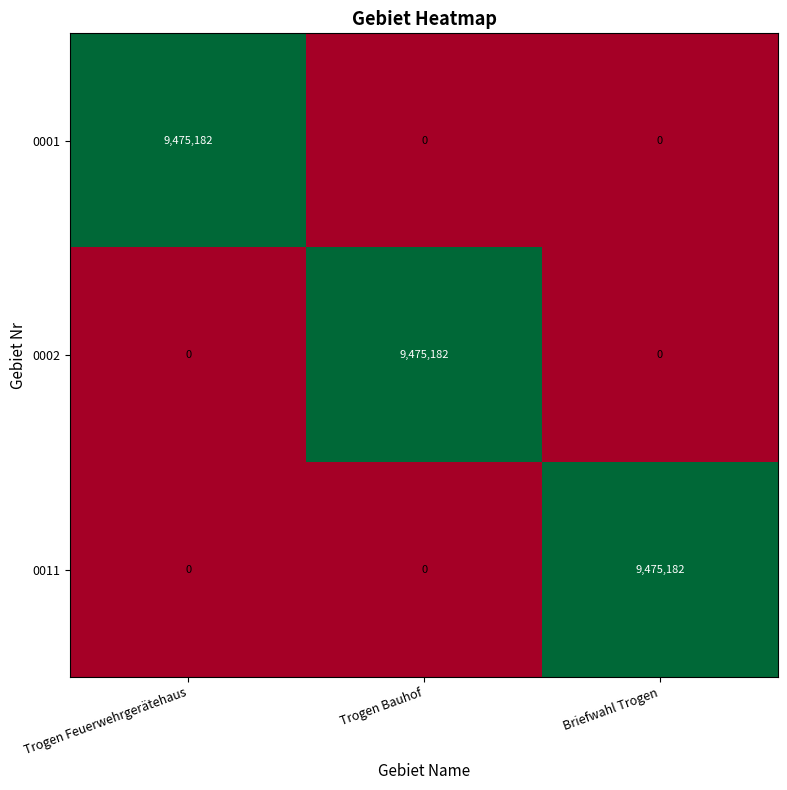

True or false: 0001 has a value of -4498138 at Trogen Bauhof.

False